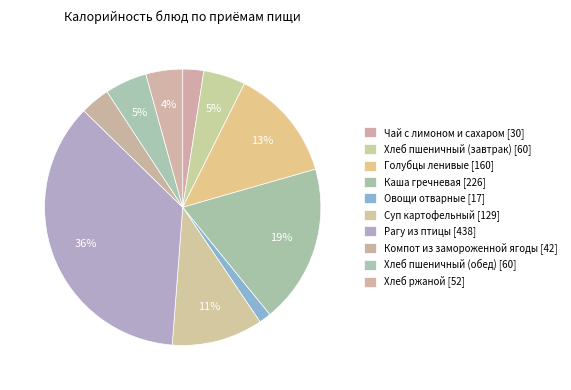

Is Хлеб пшеничный (обед) the majority of the pie?

No